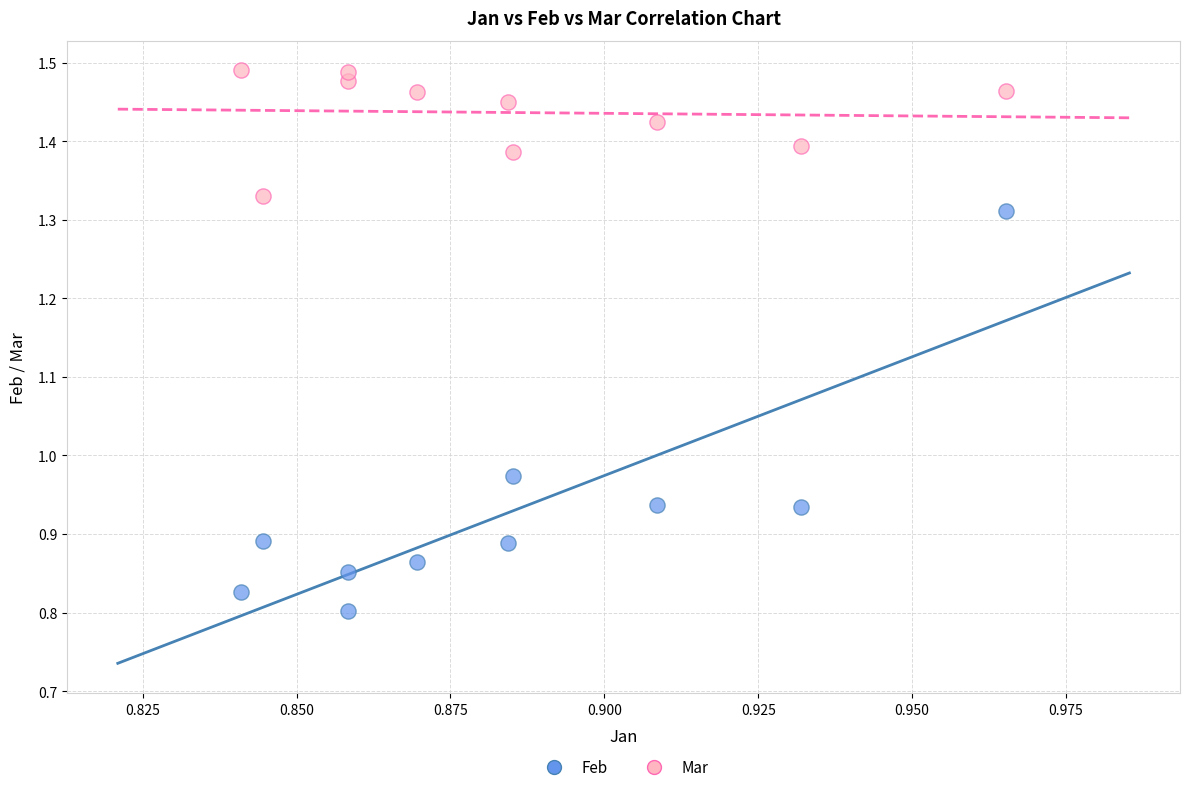

Which series reaches the maximum Y coordinate?

Mar